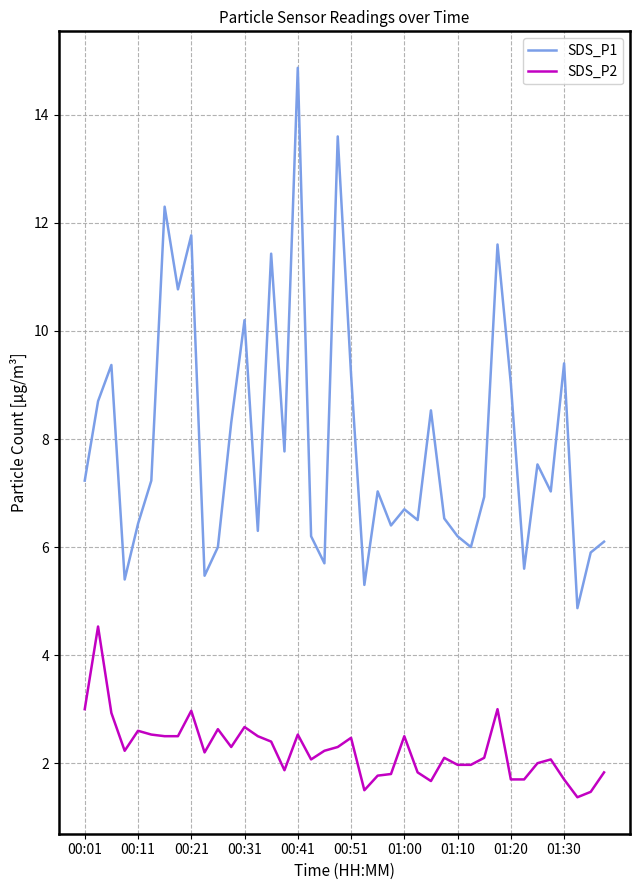

What is the minimum value for SDS_P1?

4.9